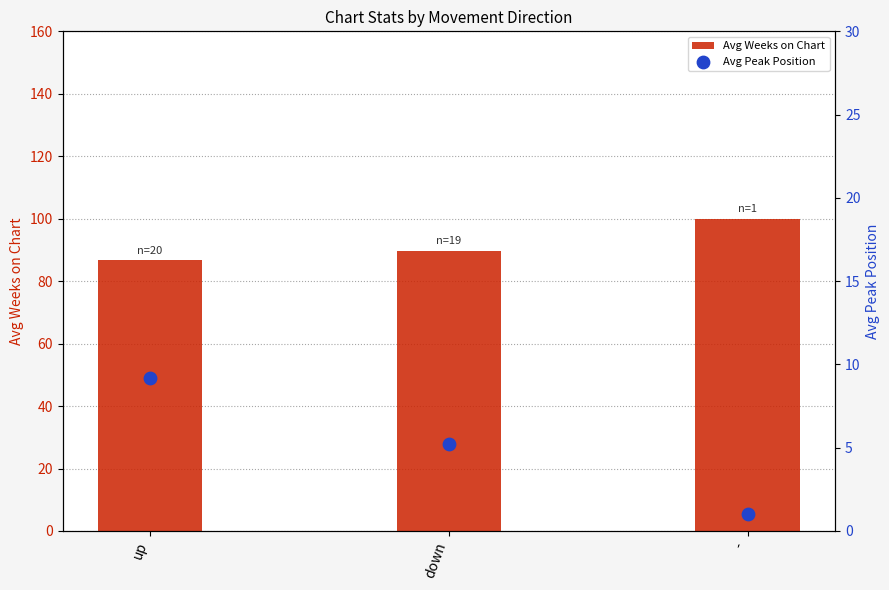

What is the total value across all series at -?

101.0